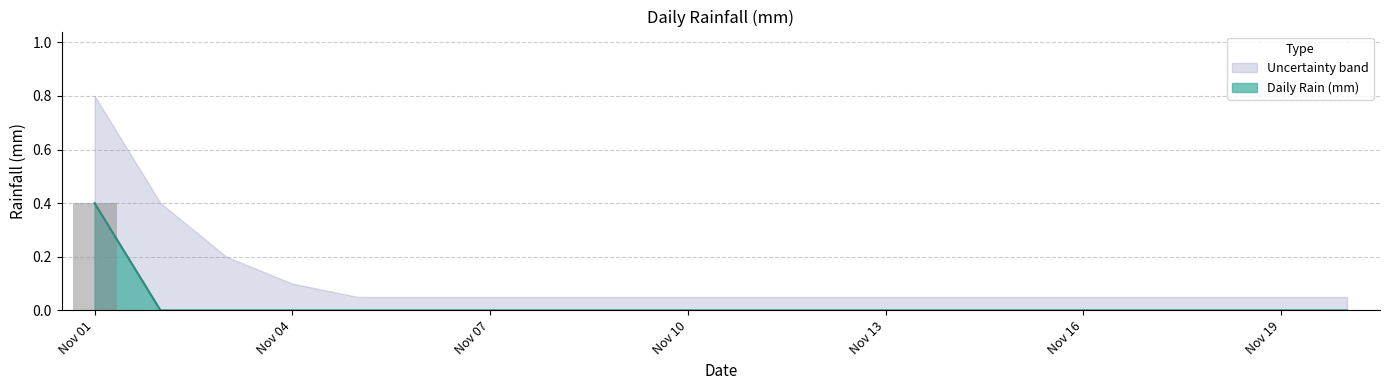

True or false: the data shows 0.1 at 2022-11-15.

False